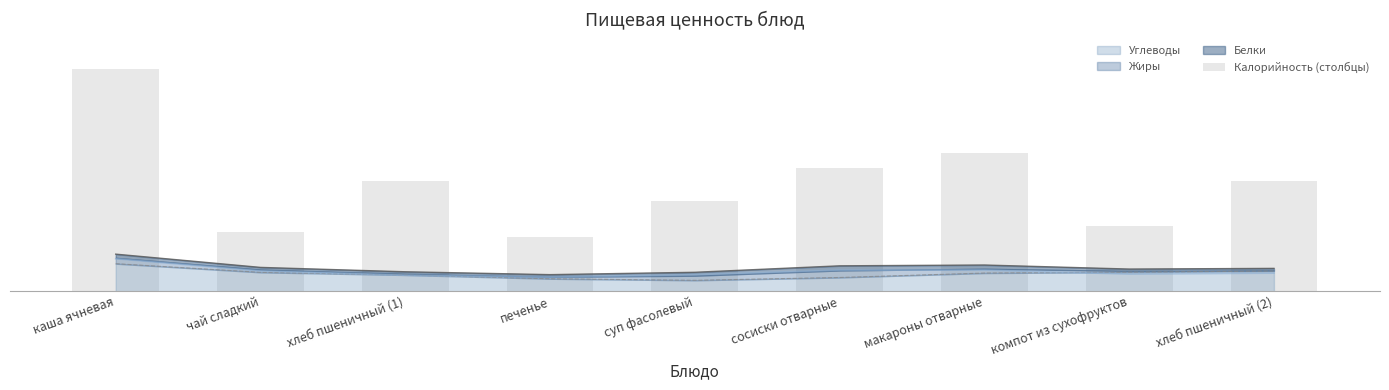

The chart shows a value of 274 at макароны отварные. True or false?

False